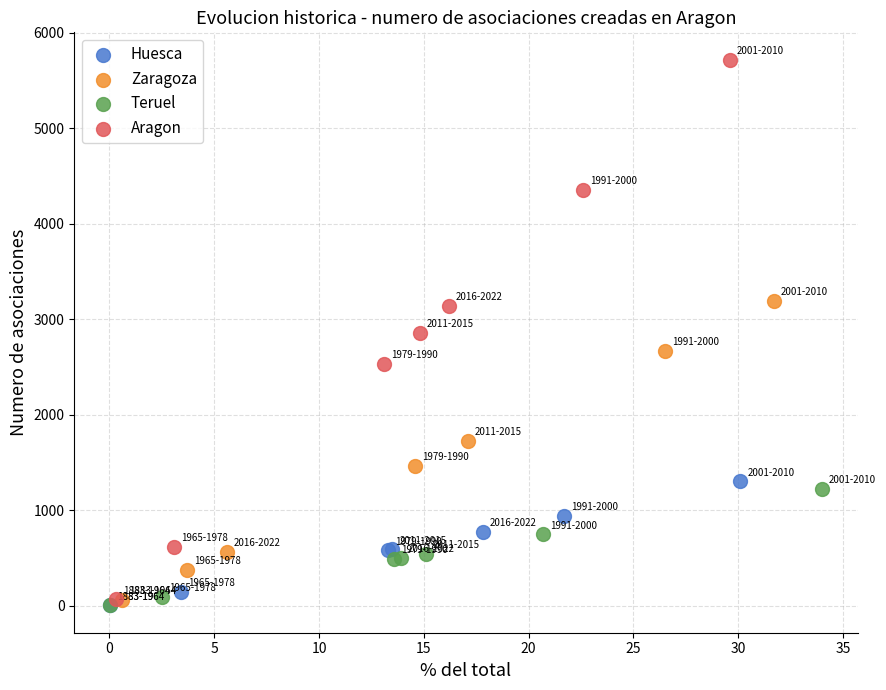

Which series reaches the maximum Y coordinate?

Aragon